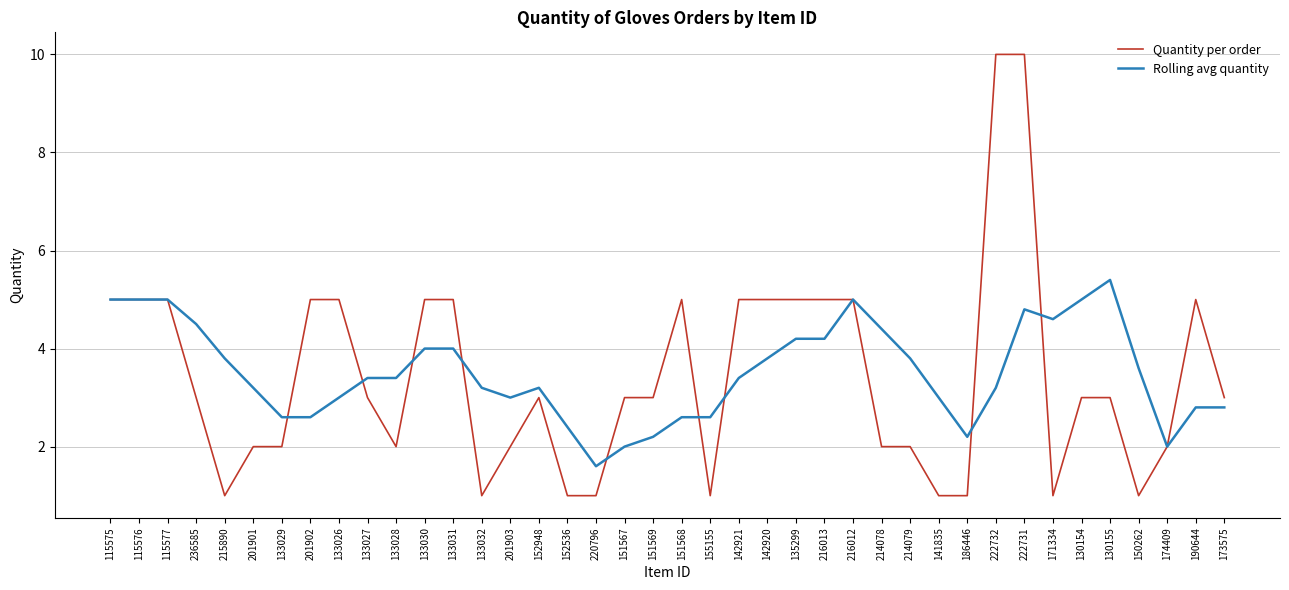

Between 215890 and 220796, which series saw the biggest shift?

Rolling avg quantity